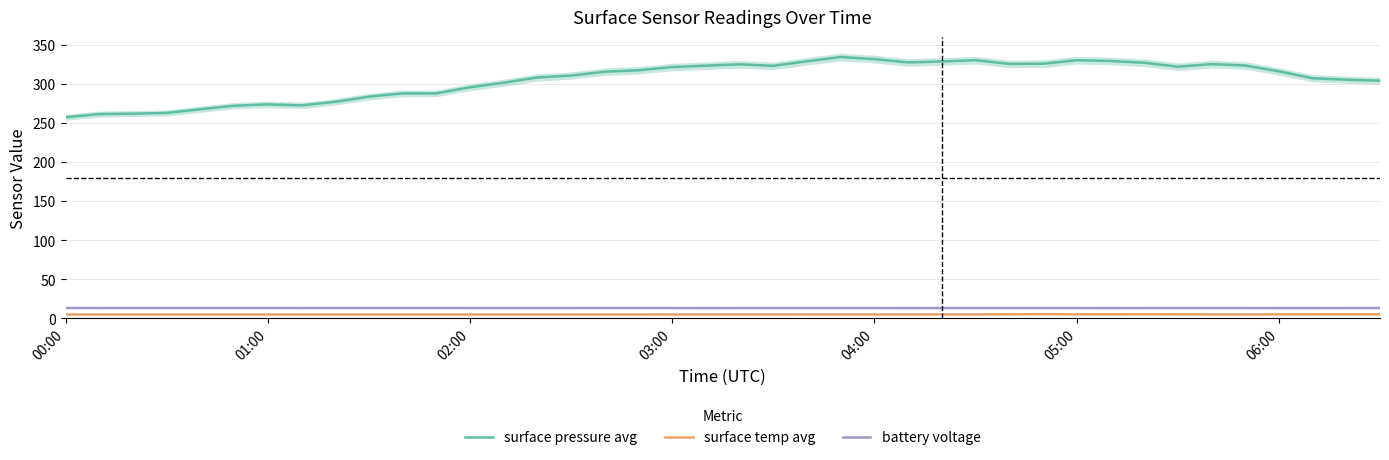

True or false: battery voltage and surface pressure avg intersect in this chart.

False